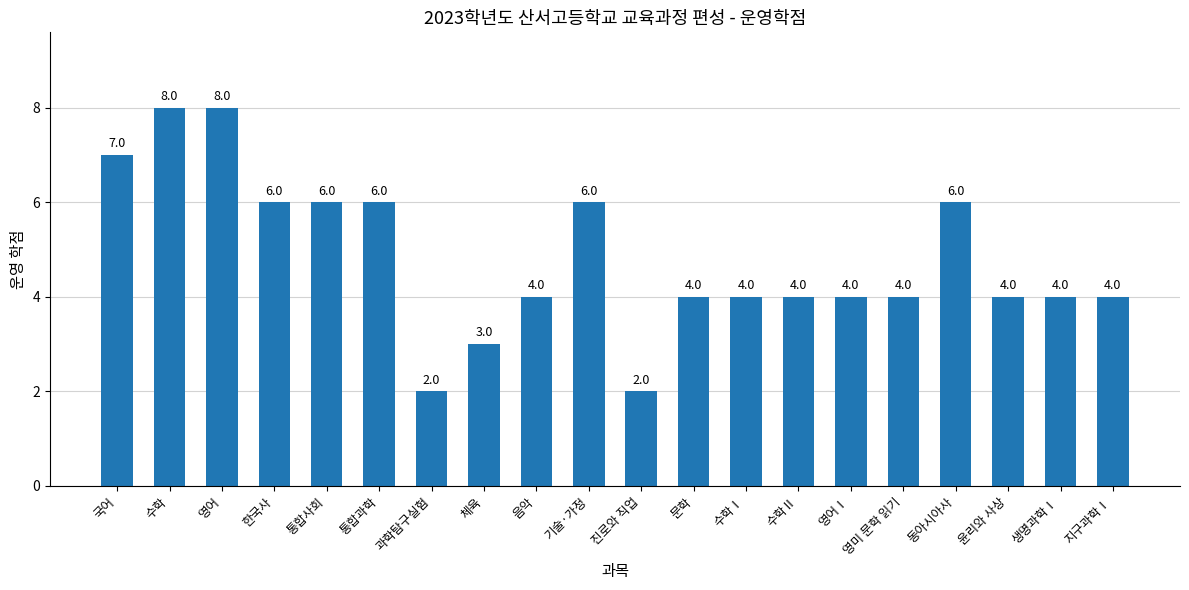

Reading left to right, list all the values displayed in this chart.

7	8	8	6	6	6	2	3	4	6	2	4	4	4	4	4	6	4	4	4